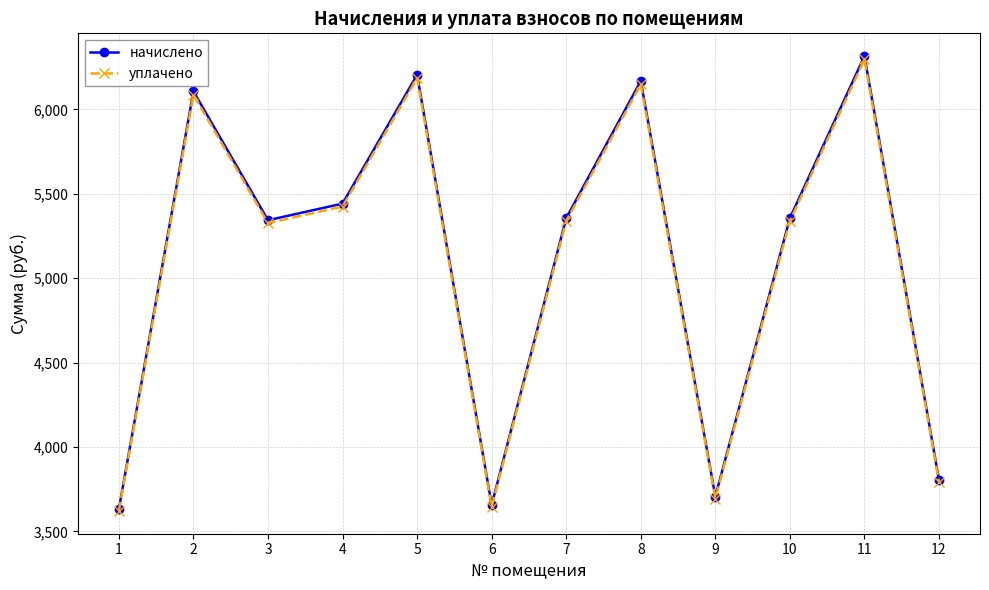

What is the value of the начислено point at the 7th from the left?

5355.7